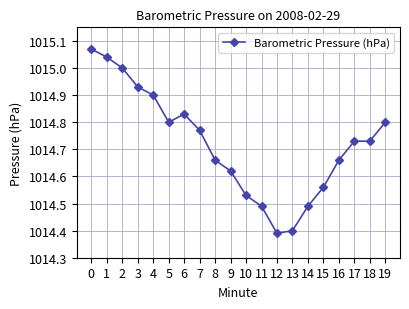

How many distinct data groups are displayed?

1